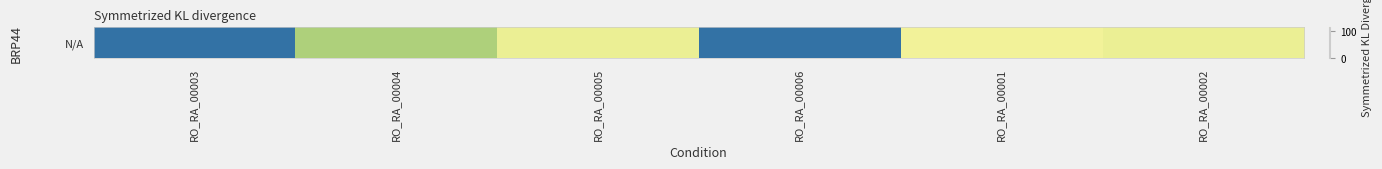

What is the change in value from RO_RA_00003 to RO_RA_00004?

+76